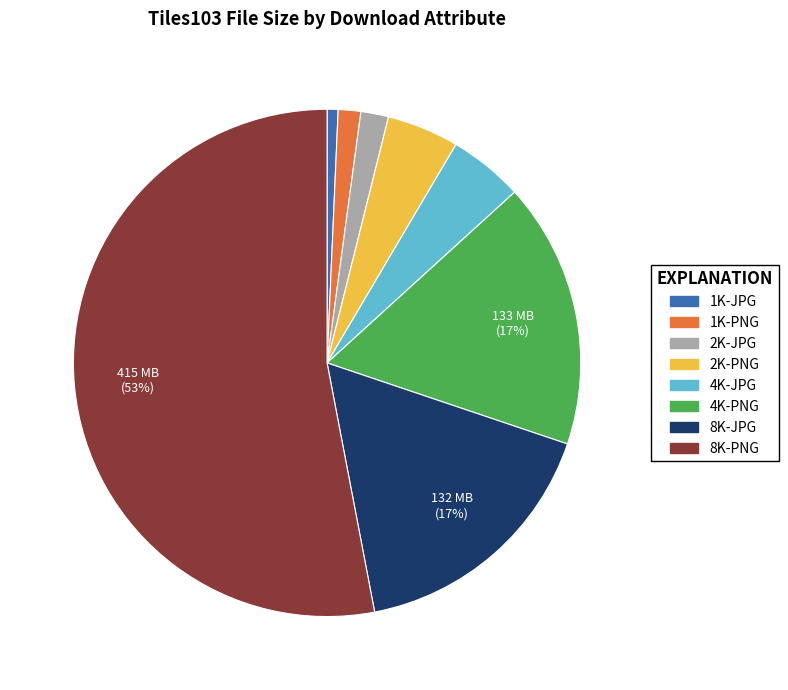

To the nearest percent, what is the average slice percentage?

12%